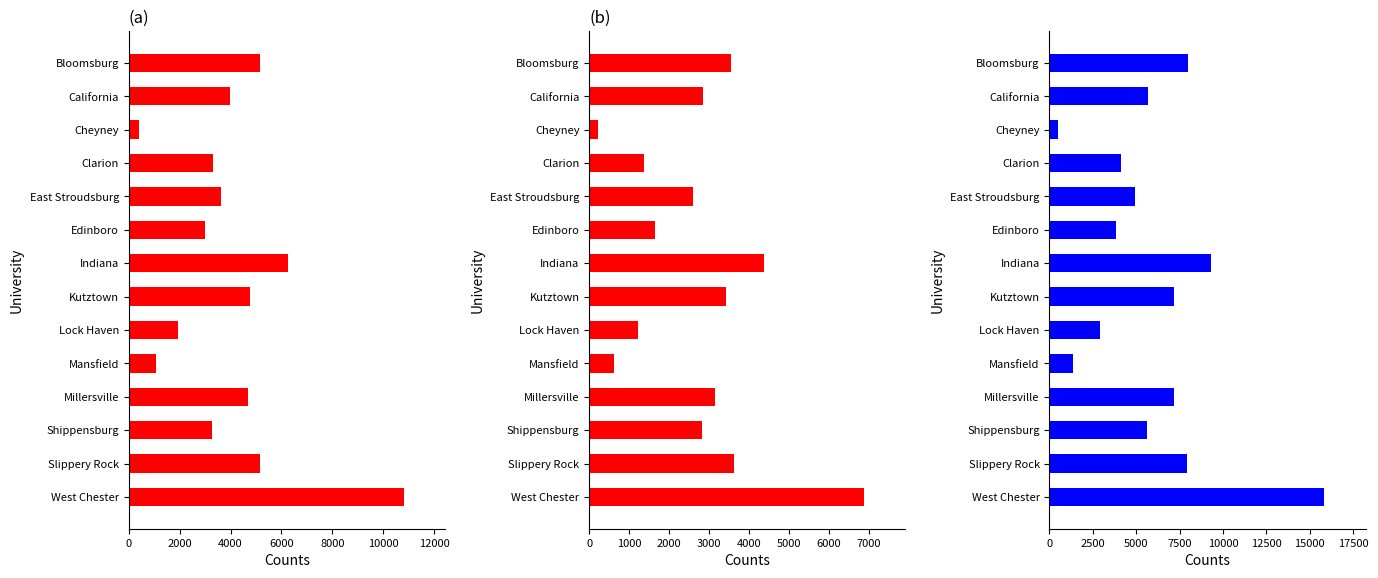

What is the average value of the Male series?

2743